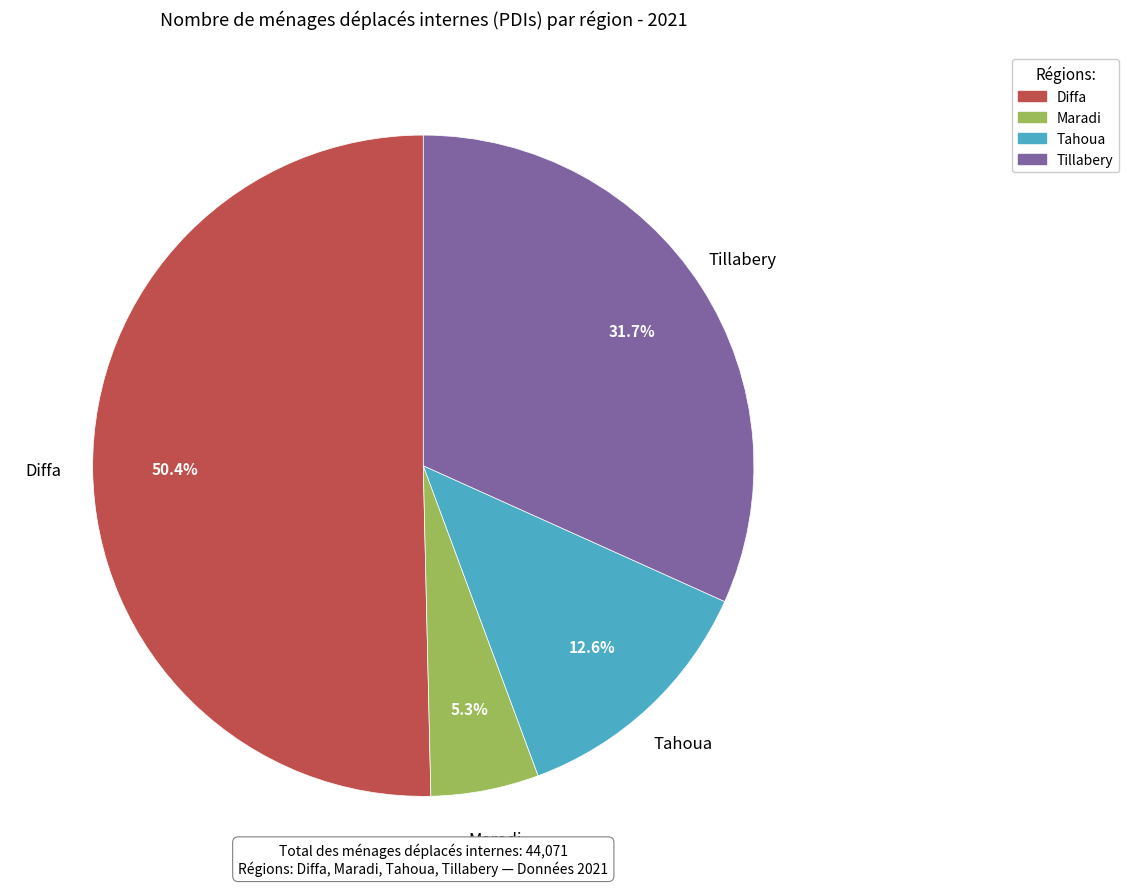

How many segments does this pie chart have?

4